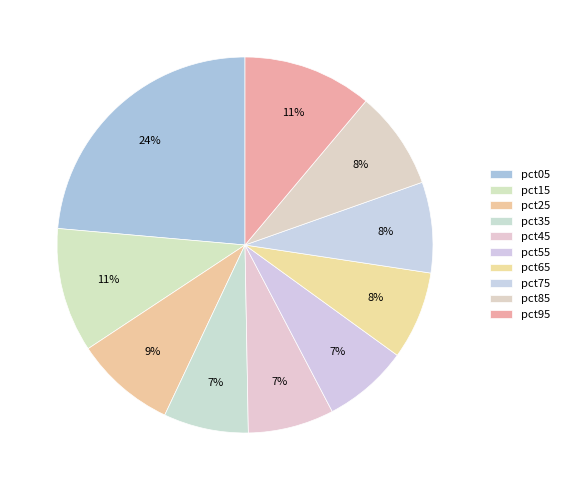

Do pct85 and pct95 together represent more than half of the pie?

No